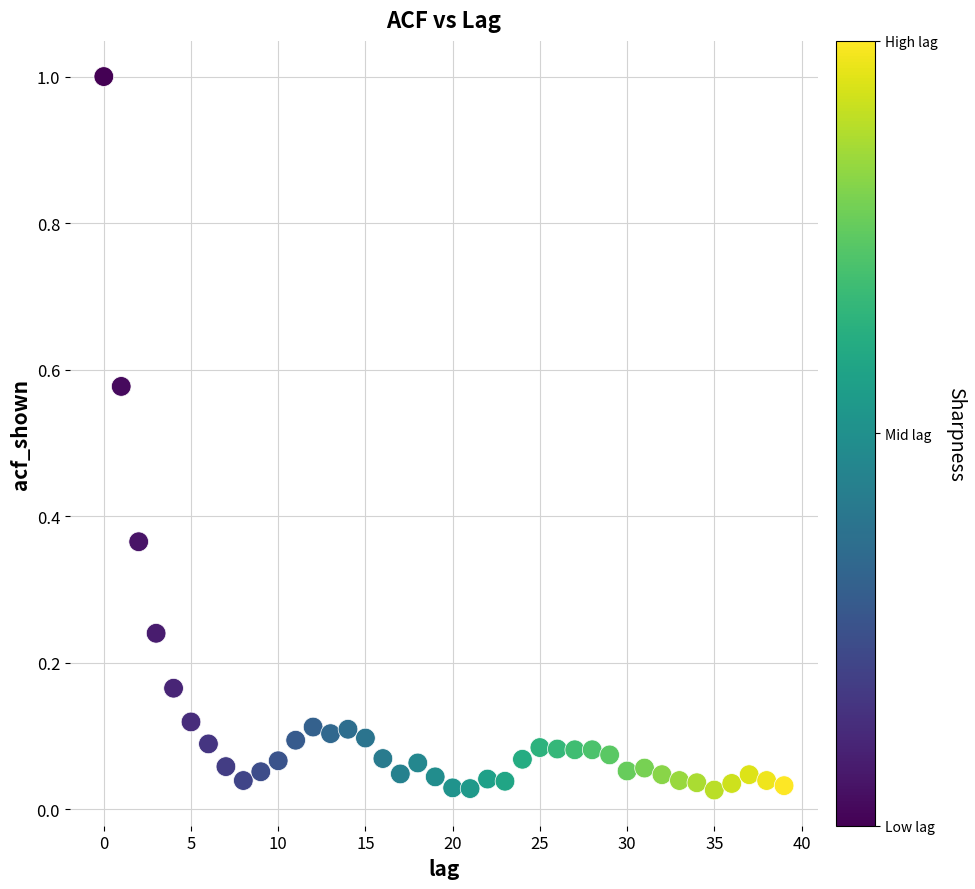

What is the range of Y values (max minus min)?

1.0